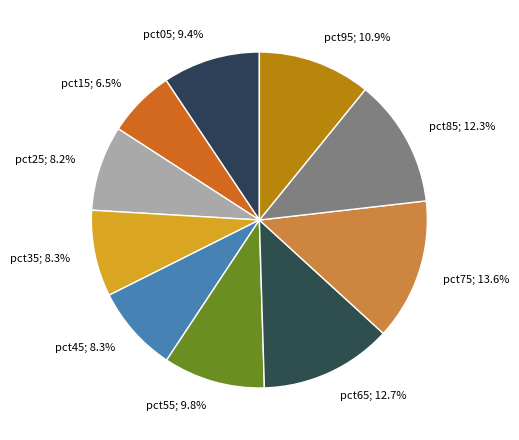

Count the number of slices in the pie.

10